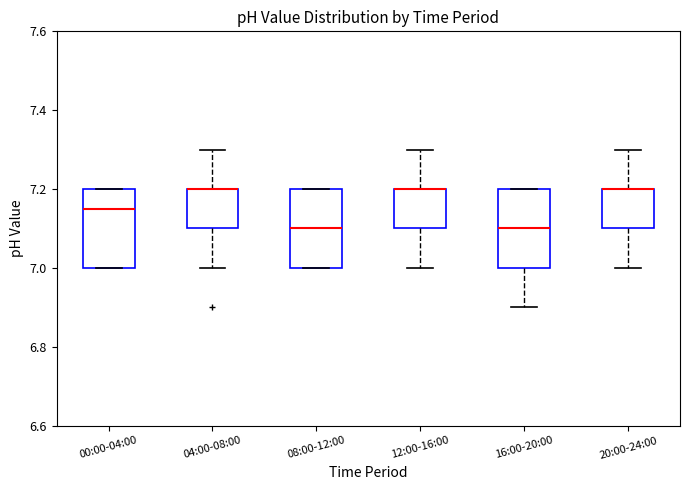

Reading left to right, transcribe this box plot: for each box, give where its median line is, the range the box spans, and where its two whiskers end, as read against the y-axis. The values are not printed on the chart, so give them approximately, as read against the axis.

00:00-04:00: median 7.16, box 7.00 to 7.20, whiskers 7.00 to 7.20
04:00-08:00: median 7.20 (drawn on the box's upper edge), box 7.10 to 7.20, whiskers 7.00 to 7.30
08:00-12:00: median 7.10, box 7.00 to 7.20, whiskers 7.00 to 7.20
12:00-16:00: median 7.20 (drawn on the box's upper edge), box 7.10 to 7.20, whiskers 7.00 to 7.30
16:00-20:00: median 7.10, box 7.00 to 7.20, whiskers 6.90 to 7.20
20:00-24:00: median 7.20 (drawn on the box's upper edge), box 7.10 to 7.20, whiskers 7.00 to 7.30